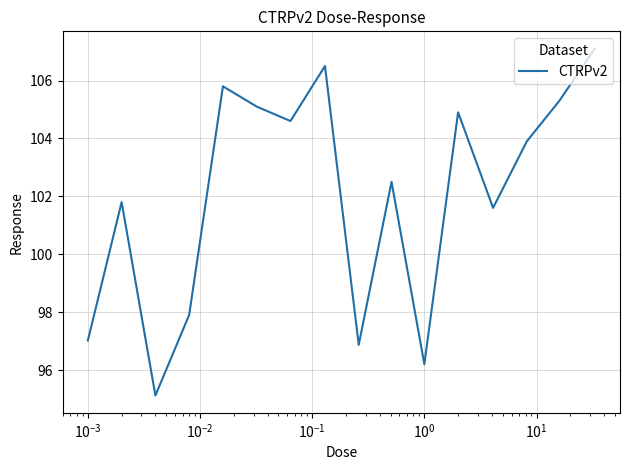

What is the minimum value shown in the chart?

95.1